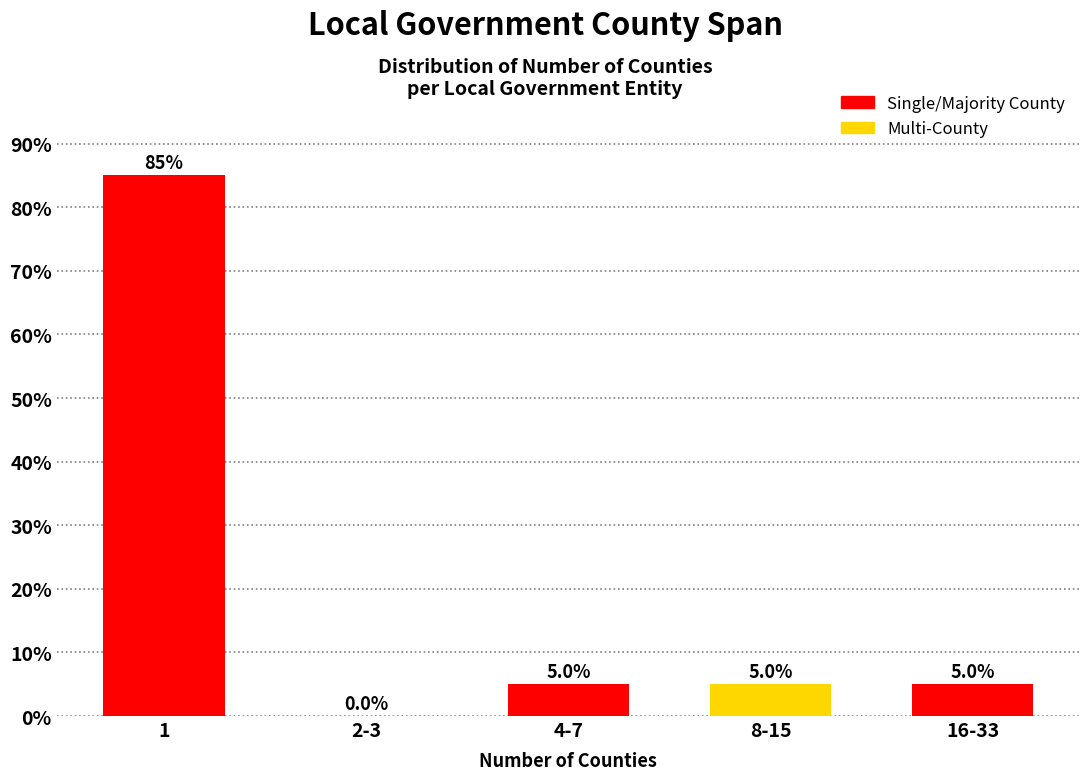

Reading right to left, extract all data points from this chart.

16-33=5	8-15=5	4-7=5	2-3=0	1=85